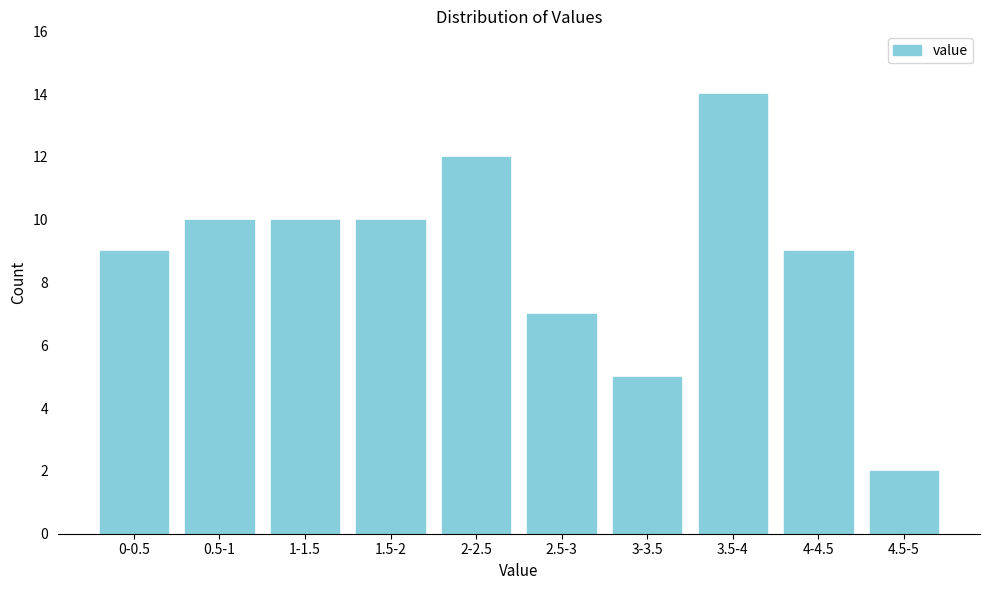

Reading left to right, extract all data points from this chart.

9	10	10	10	12	7	5	14	9	2